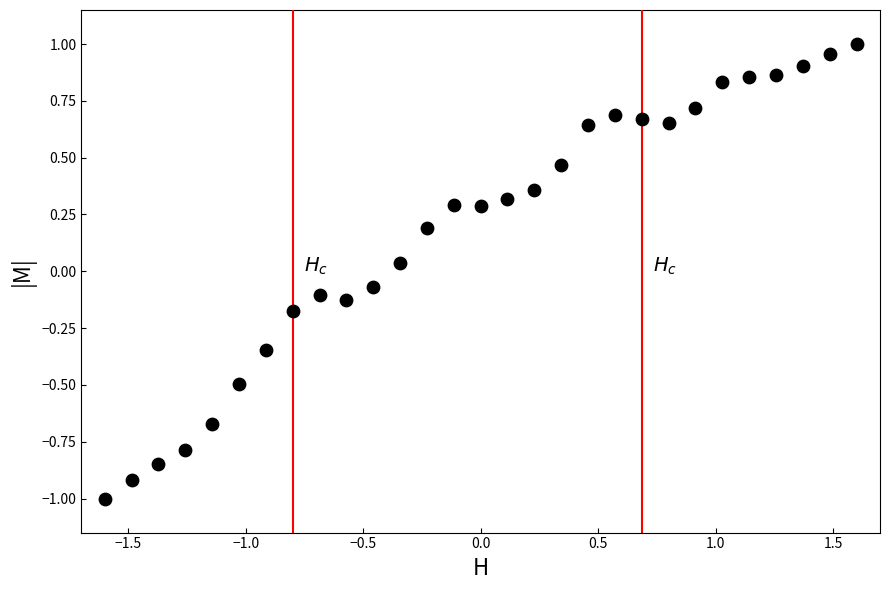

What is the range of Y values (max minus min)?

2.0